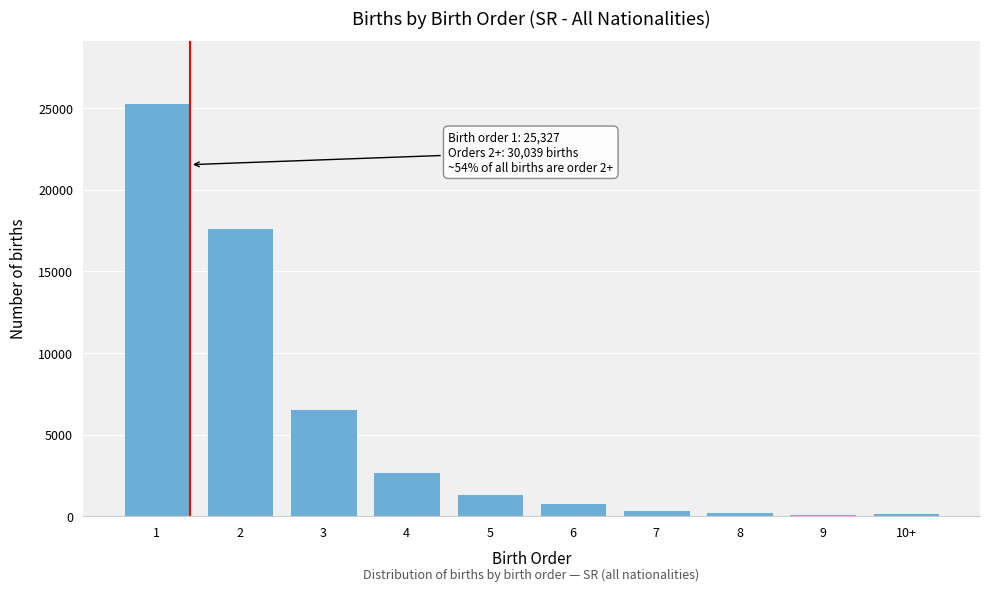

Is it true that the value at 4 is 4284?

False